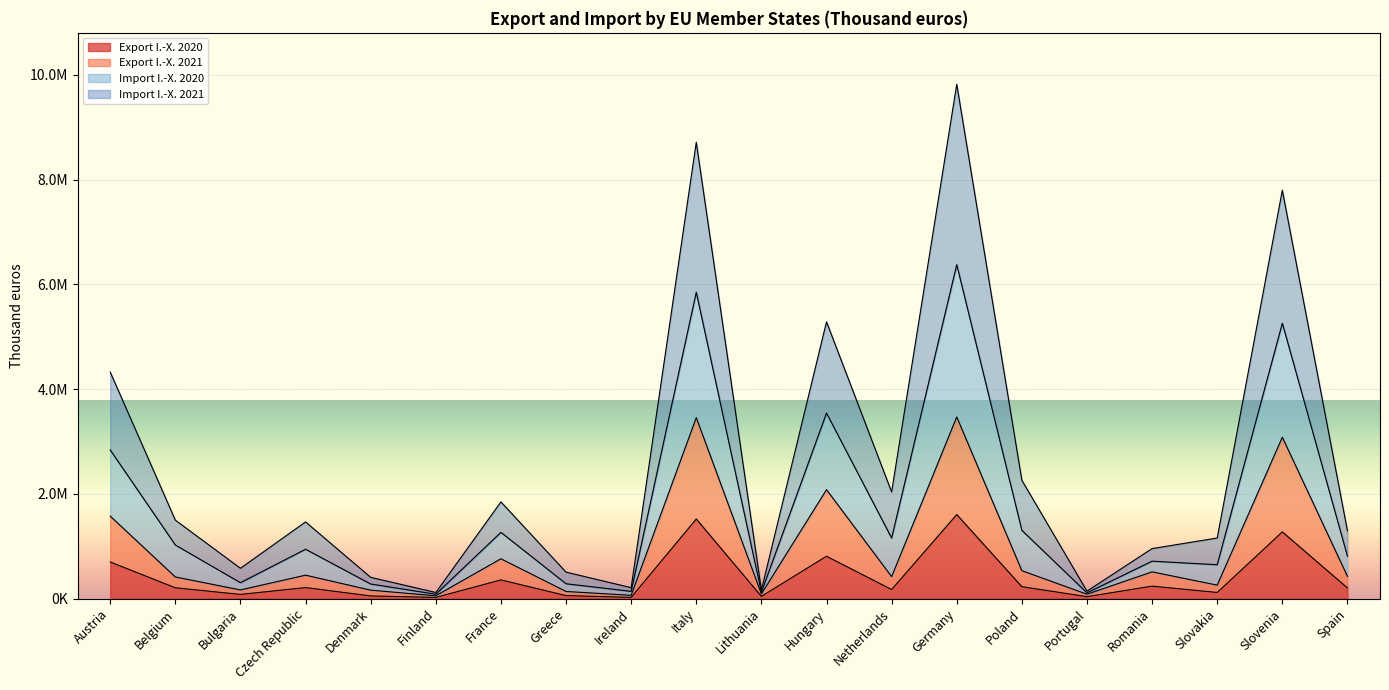

Is it true that Import I.-X. 2020 equals 51512 at Finland?

False